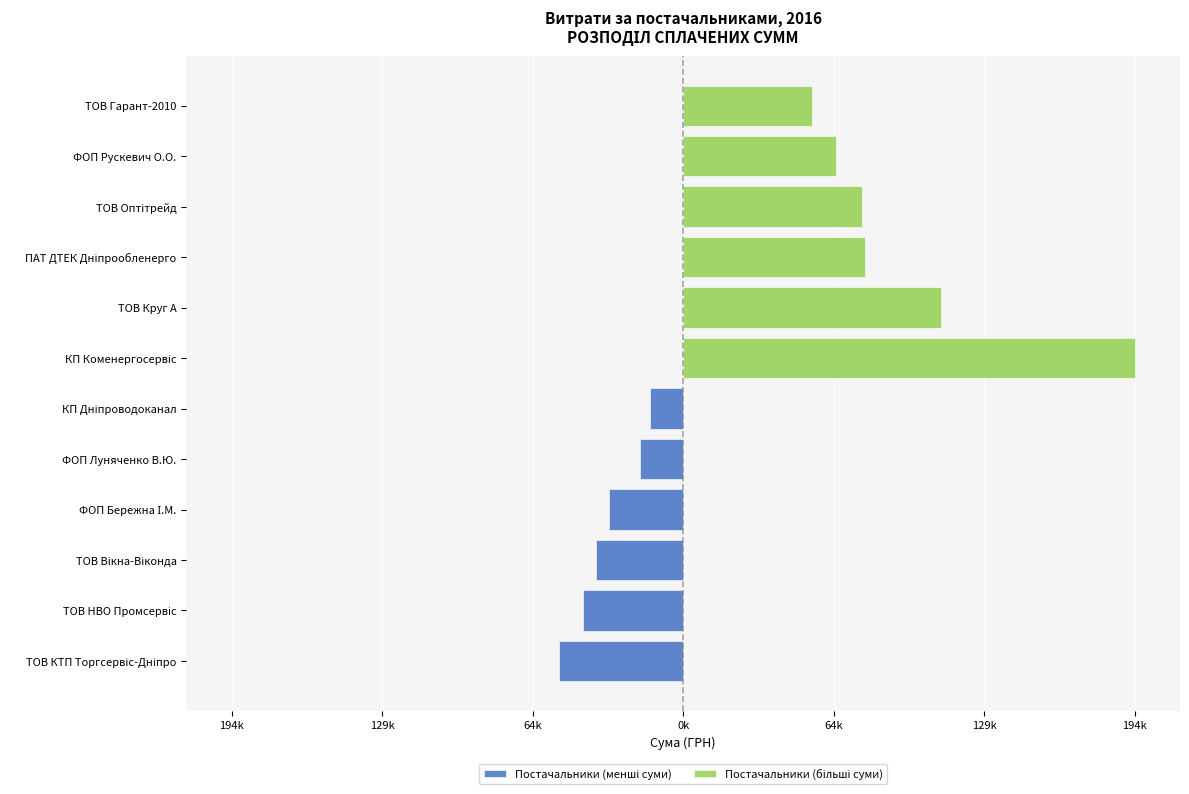

Which series has the largest range (max minus min)?

Постачальники (більші суми)